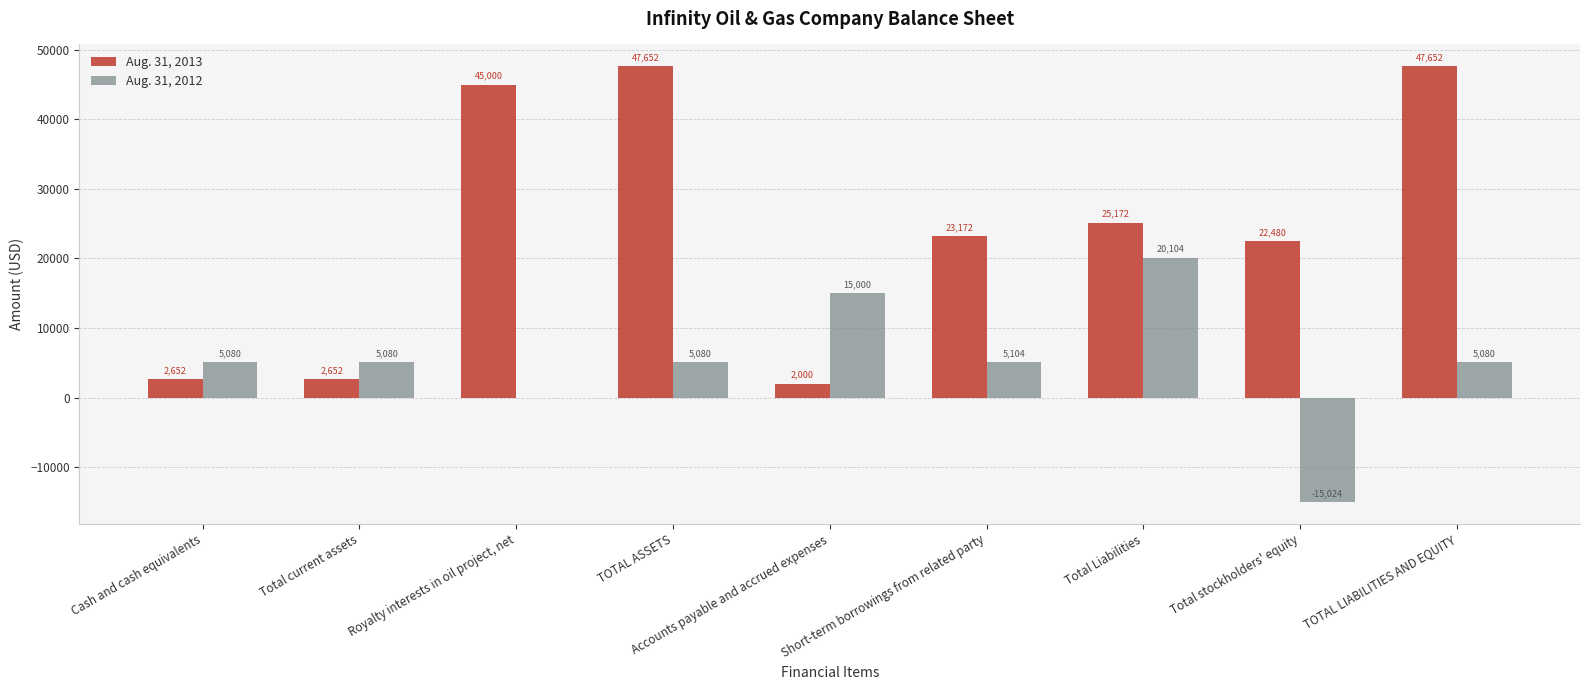

Which series changed the most between TOTAL ASSETS and Accounts payable and accrued expenses?

Aug. 31, 2013